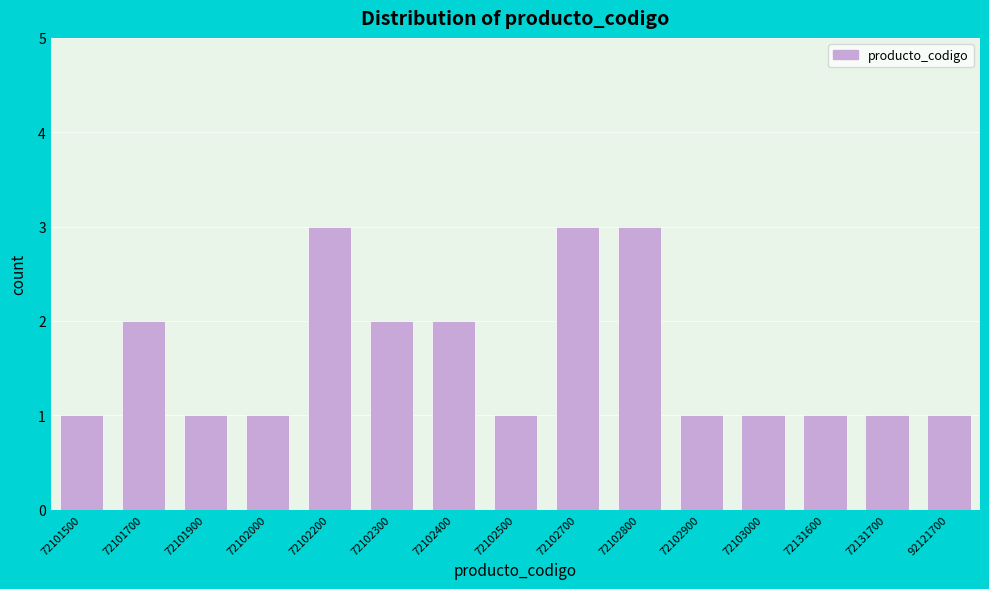

Reading left to right, list all the values displayed in this chart.

72101500=1	72101700=2	72101900=1	72102000=1	72102200=3	72102300=2	72102400=2	72102500=1	72102700=3	72102800=3	72102900=1	72103000=1	72131600=1	72131700=1	92121700=1